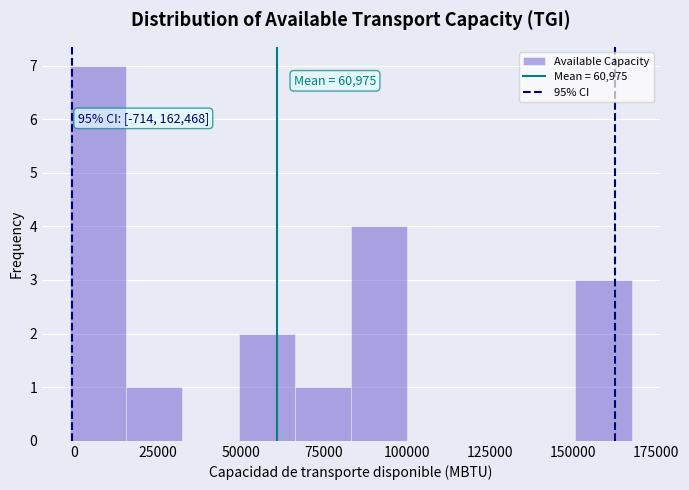

Read against the x-axis, roughly where is the centre of the tallest bar?

5000